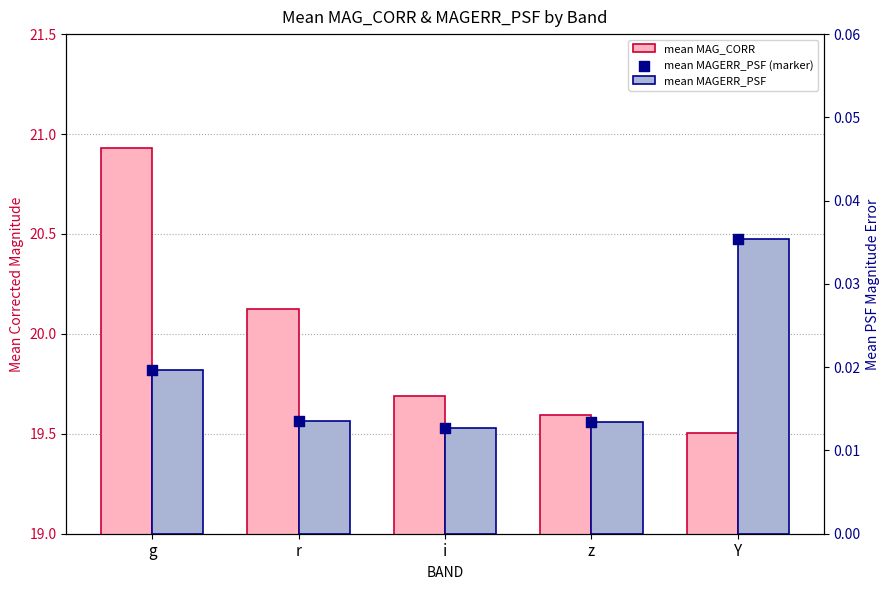

What is the total value across all series at g?

21.0